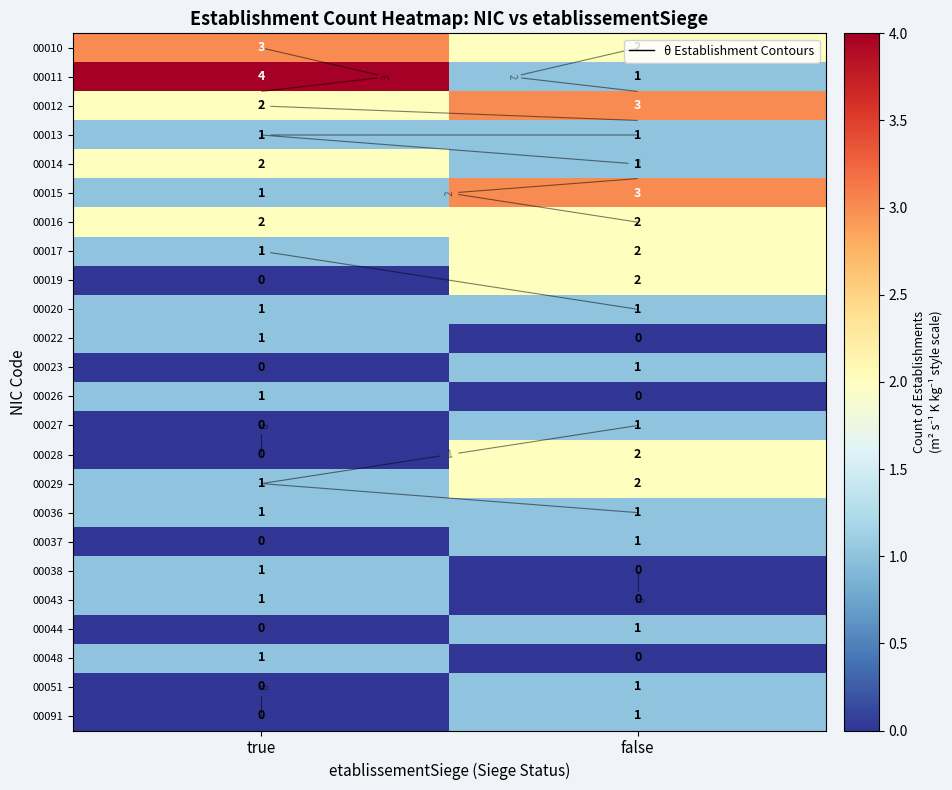

What is the sum of the 00029 values at true and false?

3